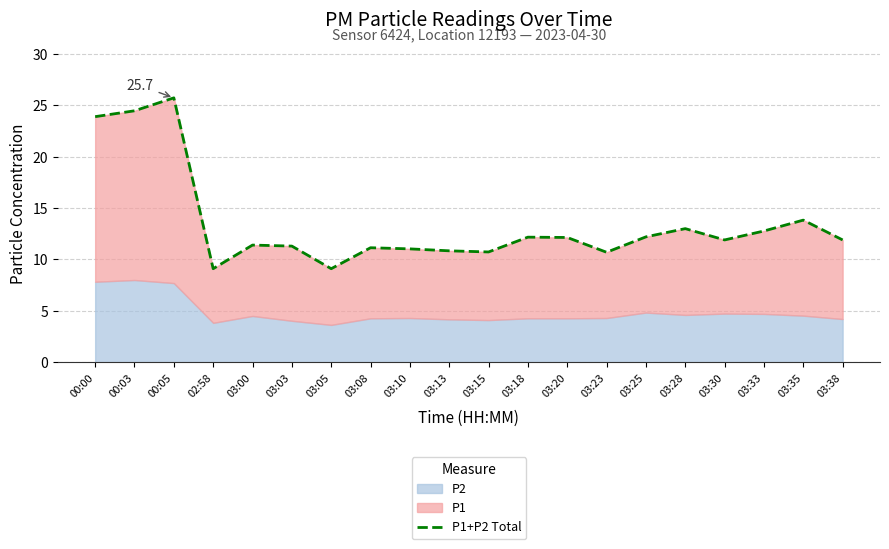

What is the change in value from 03:15 to 03:35?

+3.1